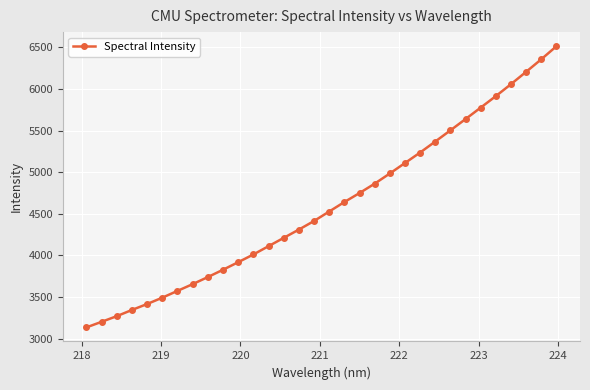

Does the chart display data point markers on the line(s)?

Yes